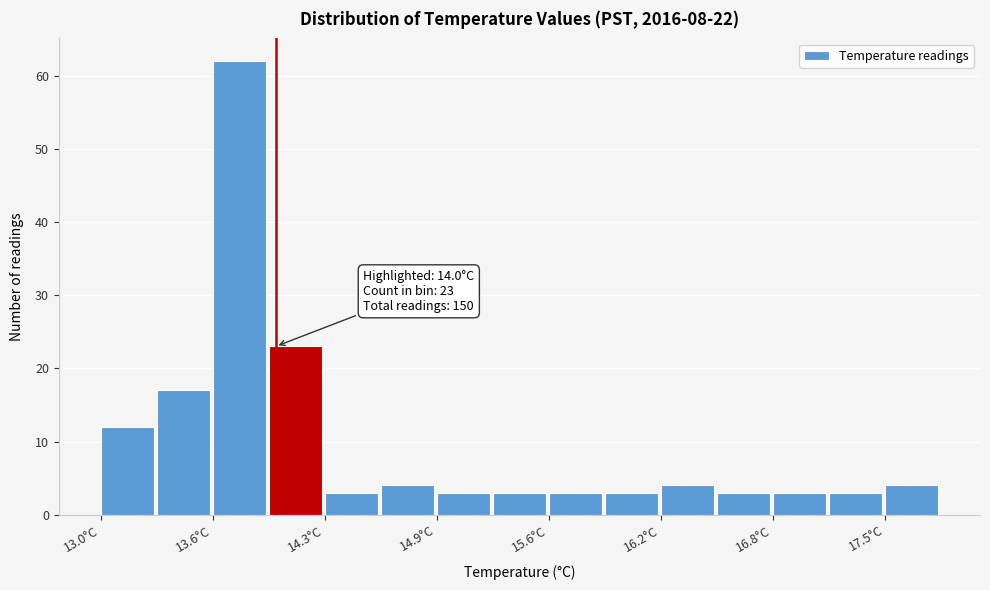

Read against the x-axis, roughly where is the centre of the tallest bar?

13.8